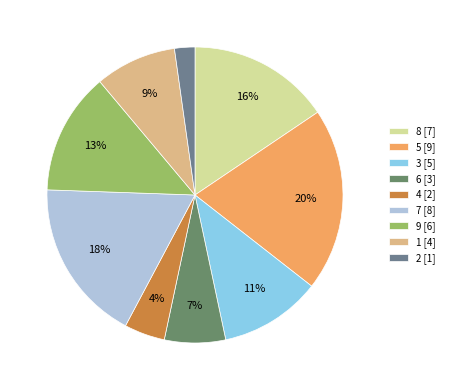

What is the largest slice in the pie chart?

5